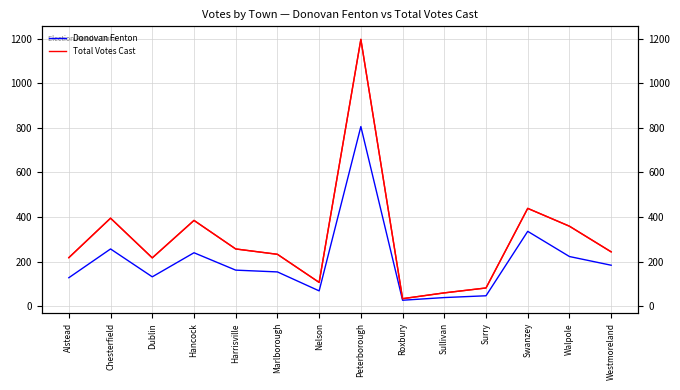

Reading left to right, list all the values displayed in this chart.

Donovan Fenton: Alstead=128	Chesterfield=257	Dublin=132	Hancock=240	Harrisville=162	Marlborough=154	Nelson=69	Peterborough=806	Roxbury=27	Sullivan=39	Surry=47	Swanzey=336	Walpole=223	Westmoreland=184
Total Votes Cast: Alstead=218	Chesterfield=395	Dublin=217	Hancock=385	Harrisville=257	Marlborough=233	Nelson=107	Peterborough=1197	Roxbury=34	Sullivan=60	Surry=82	Swanzey=439	Walpole=359	Westmoreland=244
Total Votes Cast (right): Alstead=218	Chesterfield=395	Dublin=217	Hancock=385	Harrisville=257	Marlborough=233	Nelson=107	Peterborough=1197	Roxbury=34	Sullivan=60	Surry=82	Swanzey=439	Walpole=359	Westmoreland=244